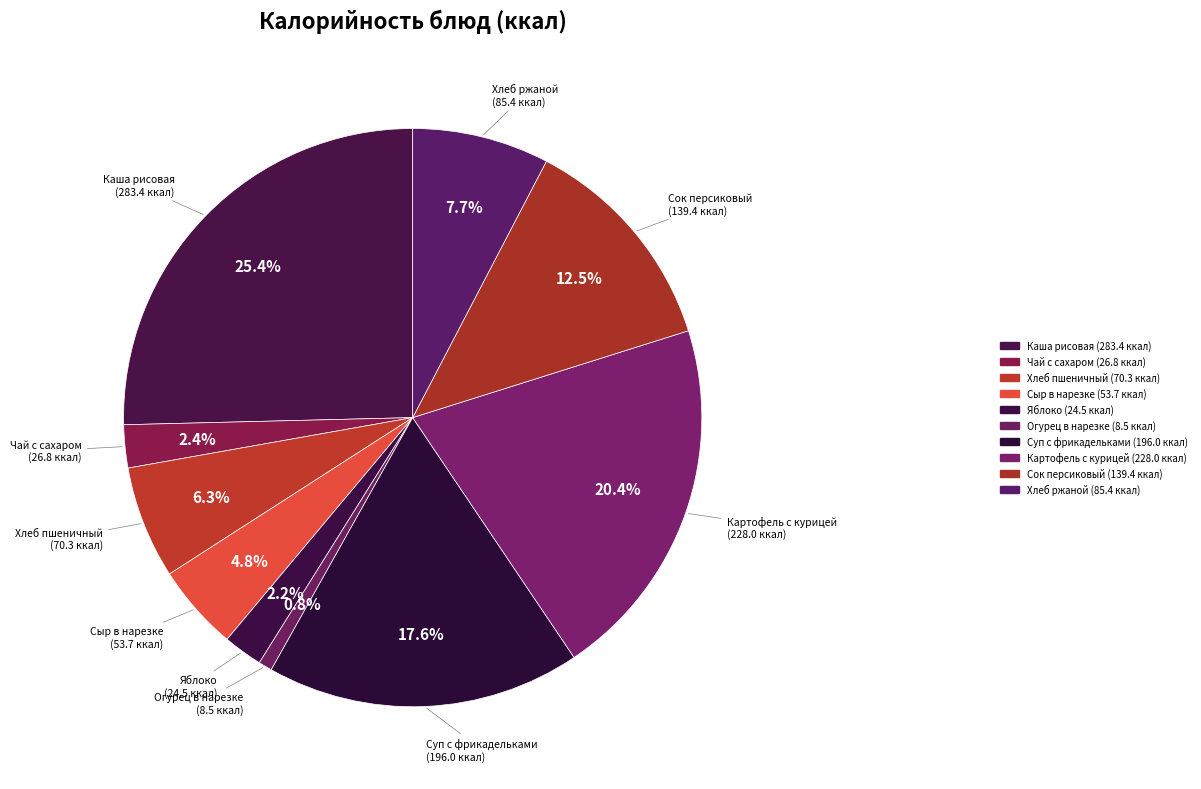

True or false: Сыр в нарезке accounts for 1% of the total.

False